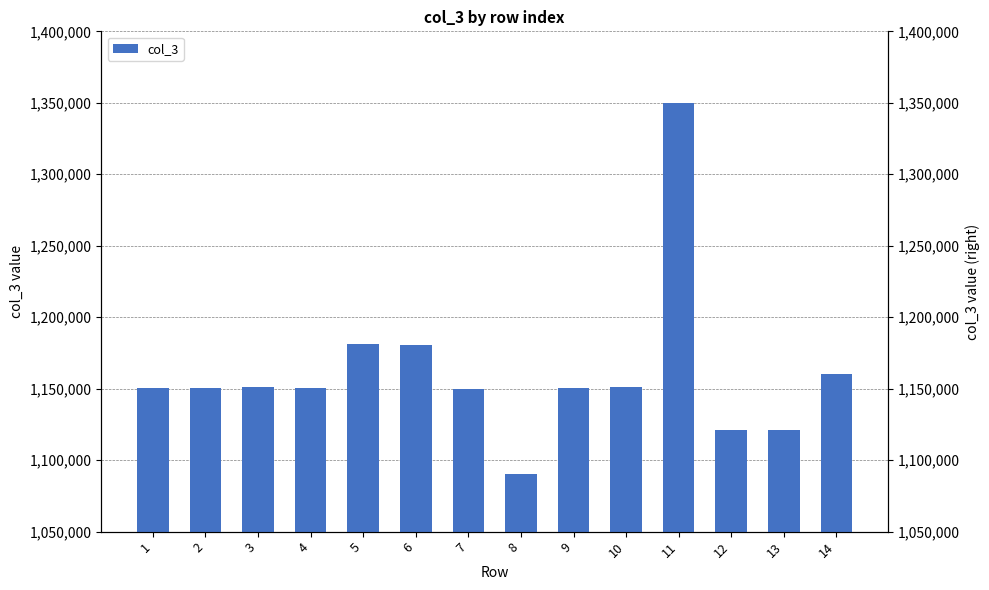

Does the chart contain stacked bars?

No